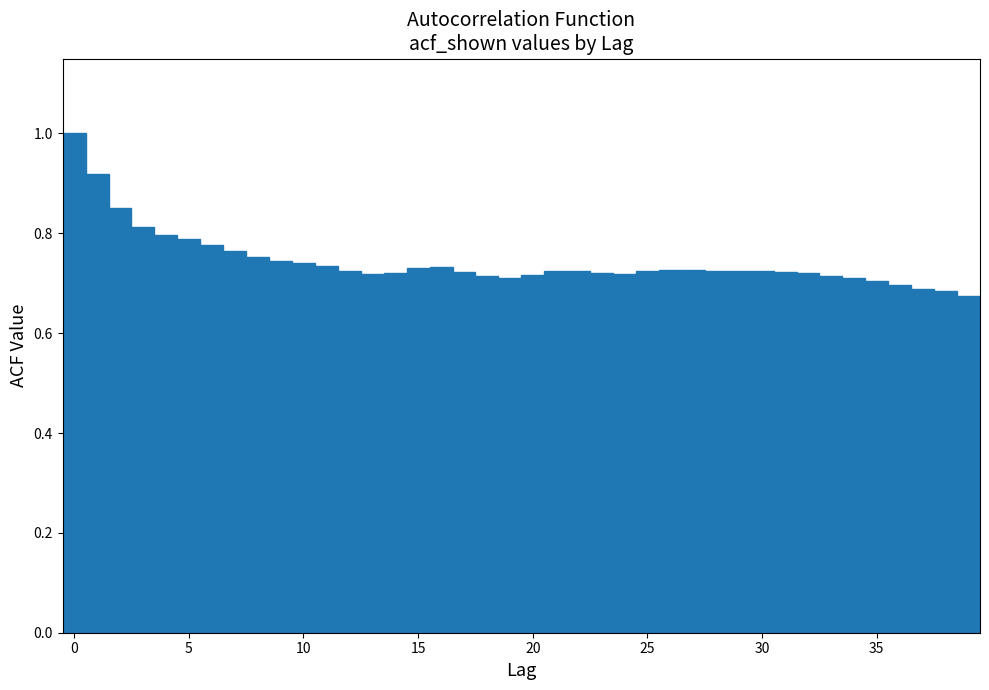

Around what value on the x-axis is the tallest bar? Give the approximate position of its centre, as read against the axis.

0.0